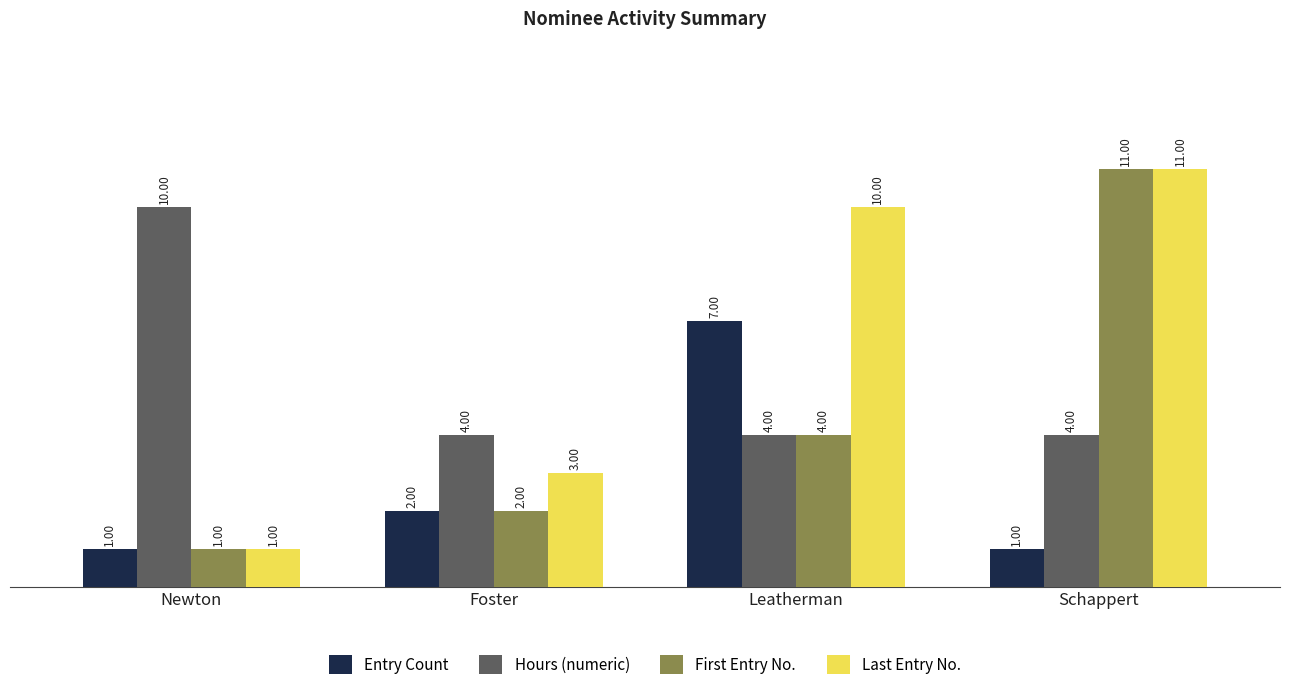

List the series in order of their overall mean, highest first.

Last Entry No., Hours (numeric), First Entry No., Entry Count